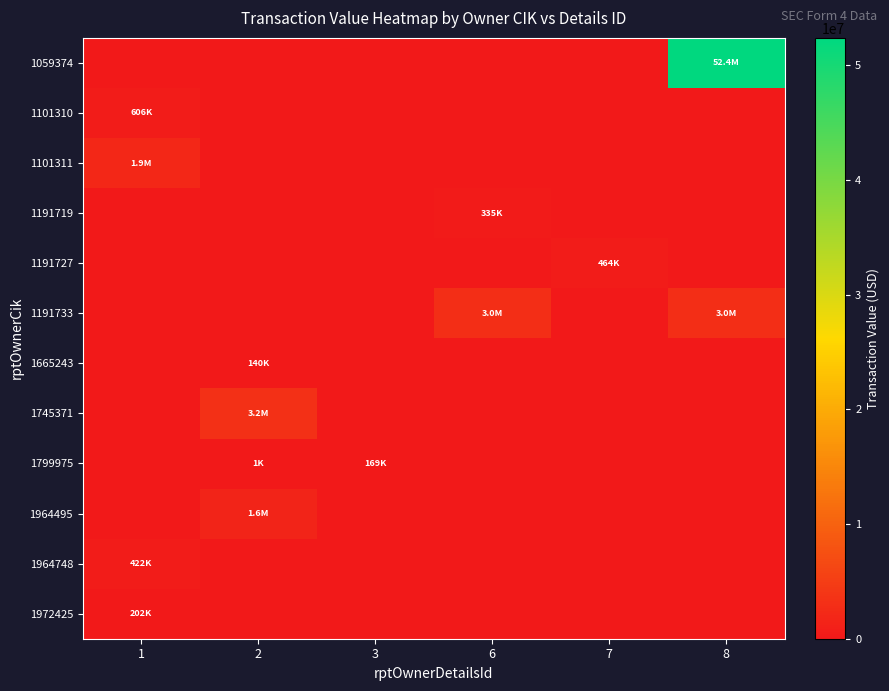

Reading left to right, transcribe all the data shown in this chart.

1059374: 1=0	2=0	3=0	6=0	7=0	8=52393532
1101310: 1=605766	2=0	3=0	6=0	7=0	8=0
1101311: 1=1866735	2=0	3=0	6=0	7=0	8=0
1191719: 1=0	2=0	3=0	6=335200	7=0	8=0
1191727: 1=0	2=0	3=0	6=0	7=463800	8=0
1191733: 1=0	2=0	3=0	6=3041574	7=0	8=3013712
1665243: 1=0	2=139600	3=0	6=0	7=0	8=0
1745371: 1=0	2=3164250	3=0	6=0	7=0	8=0
1799975: 1=0	2=1363	3=168800	6=0	7=0	8=0
1964495: 1=0	2=1617600	3=0	6=0	7=0	8=0
1964748: 1=422000	2=0	3=0	6=0	7=0	8=0
1972425: 1=201930	2=0	3=0	6=0	7=0	8=0